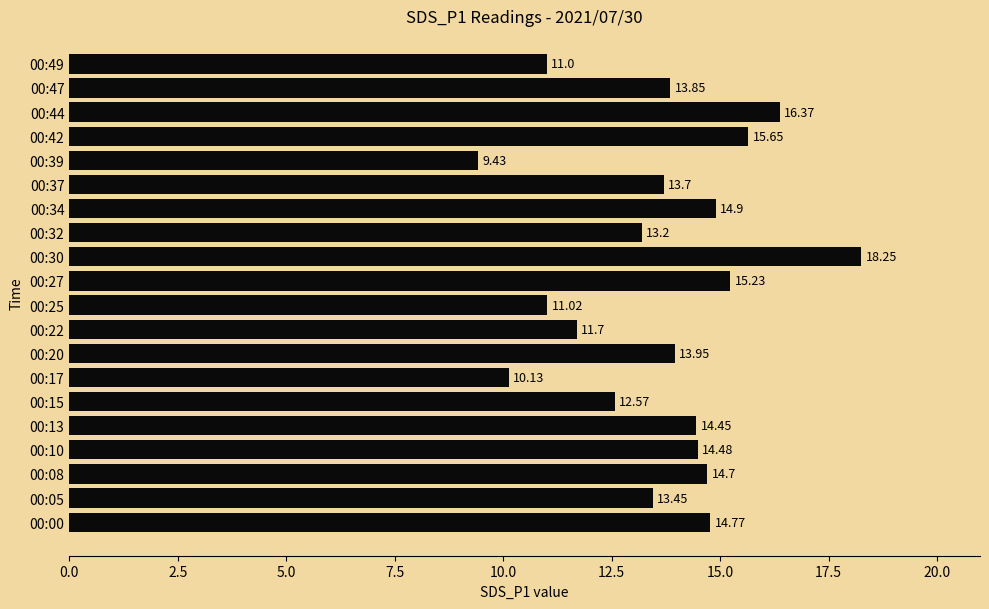

List the labels in order of value, smallest first.

00:39, 00:17, 00:49, 00:25, 00:22, 00:15, 00:32, 00:05, 00:37, 00:47, 00:20, 00:13, 00:10, 00:08, 00:00, 00:34, 00:27, 00:42, 00:44, 00:30